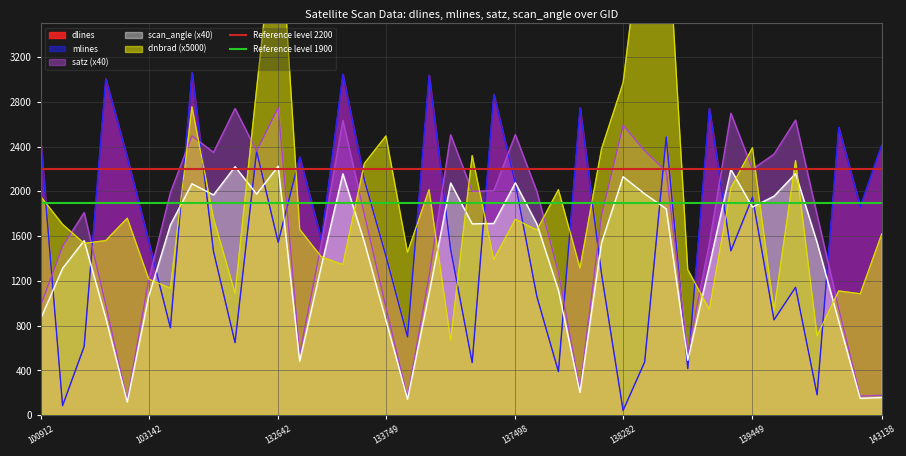

The dlines series shows 2653.9 at 139449. True or false?

False